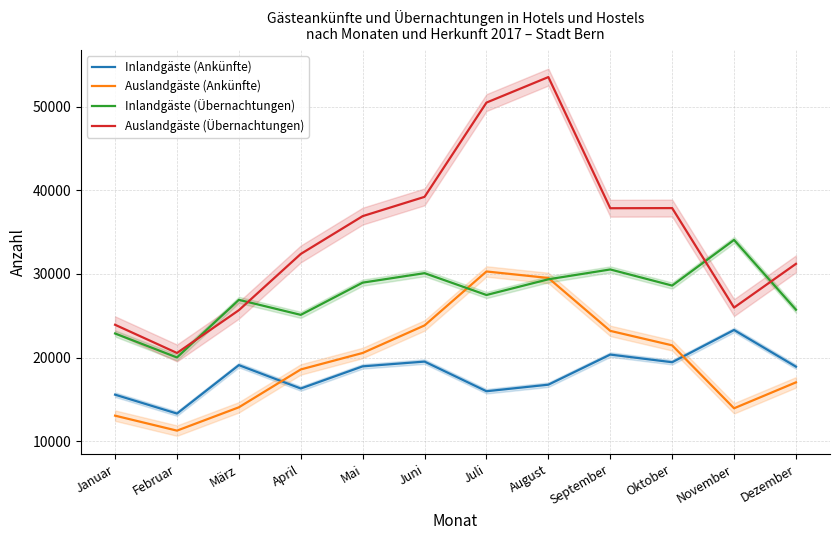

Does the chart have visible grid lines?

Yes